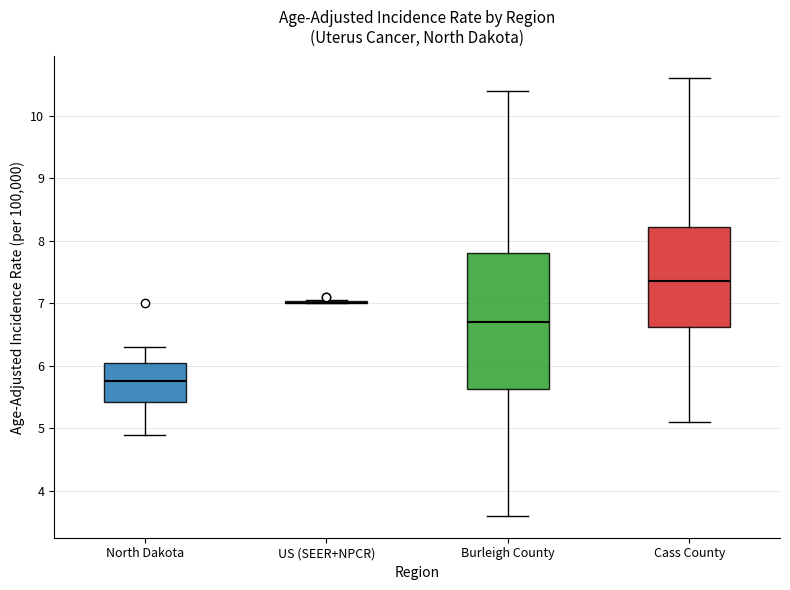

Comparing the boxes themselves (not the whiskers), which one is the tallest?

Burleigh County